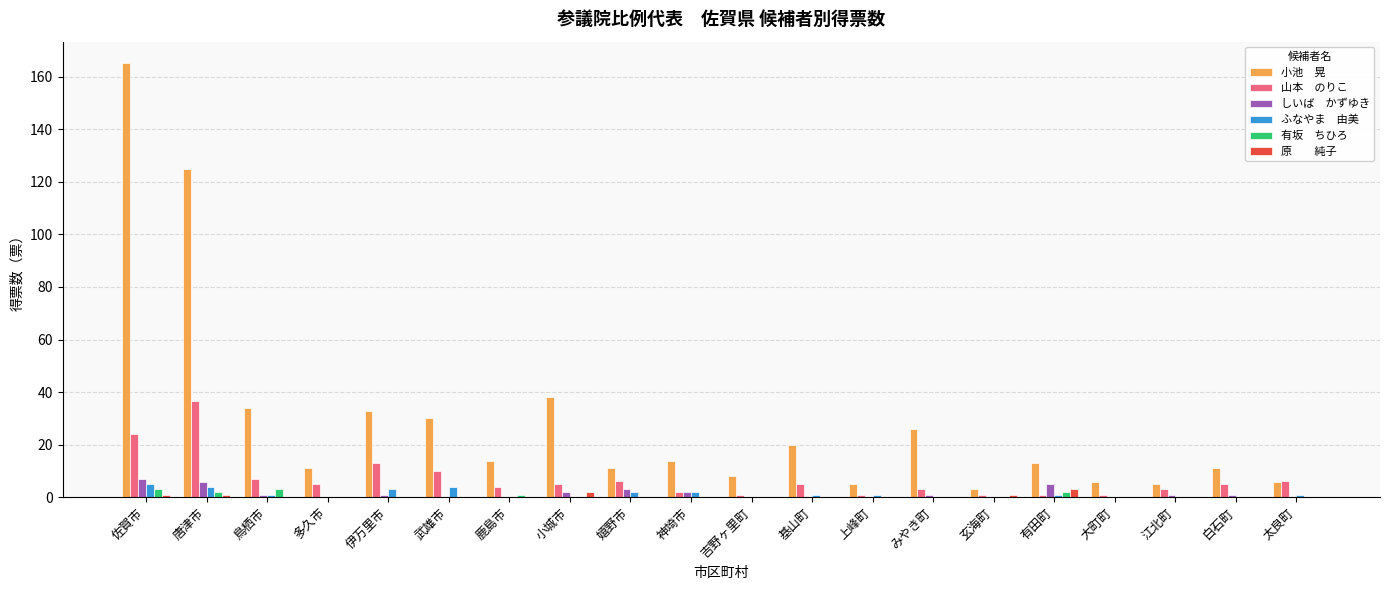

What is the maximum value shown in the chart?

165.0